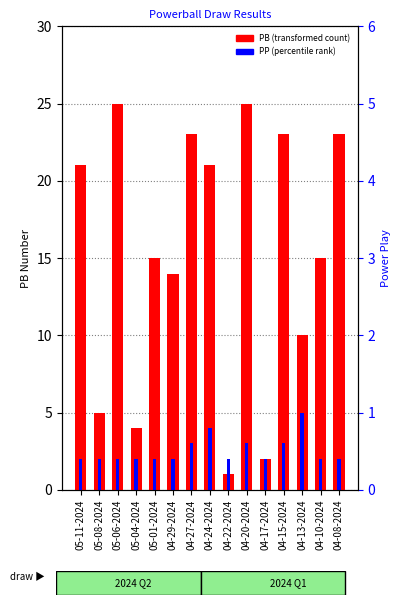

Is the value of PP (percentile rank) at 04-13-2024 greater than the value of PB (transformed count) at 05-11-2024?

No